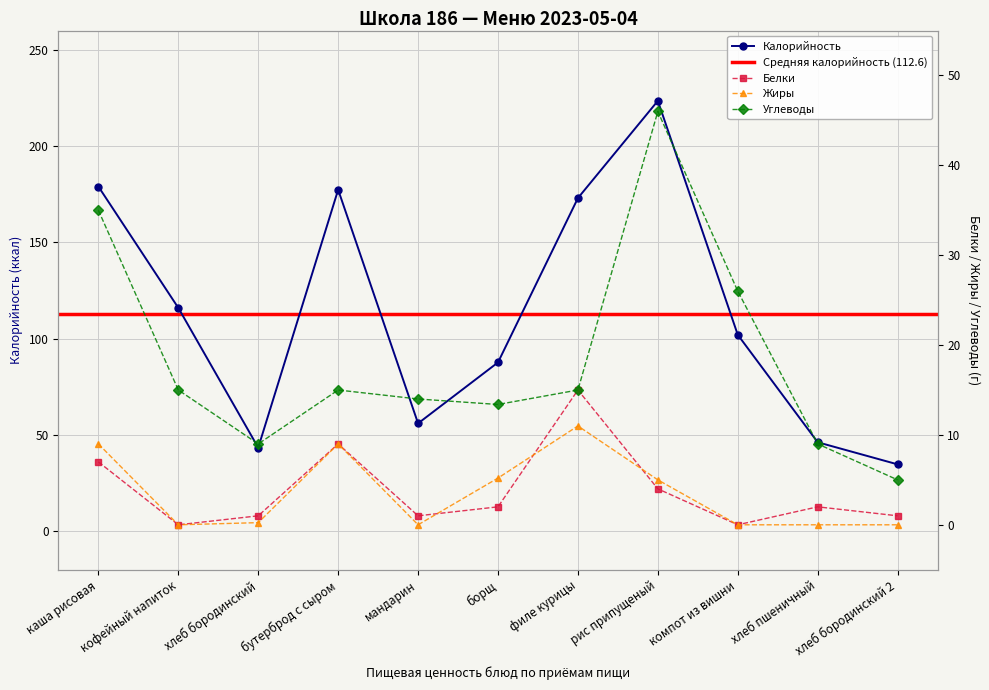

Is it true that Калорийность equals 39.2 at борщ?

False